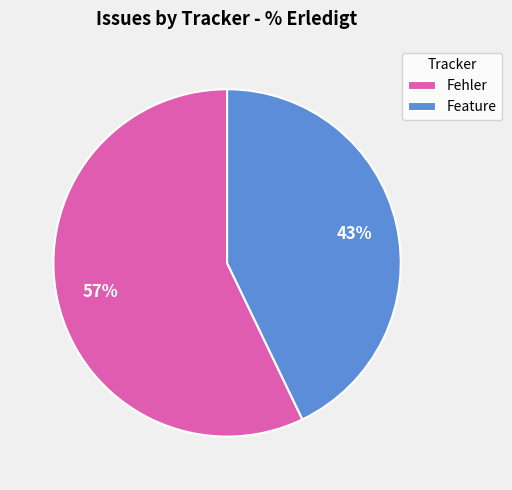

What is the largest slice in the pie chart?

Fehler